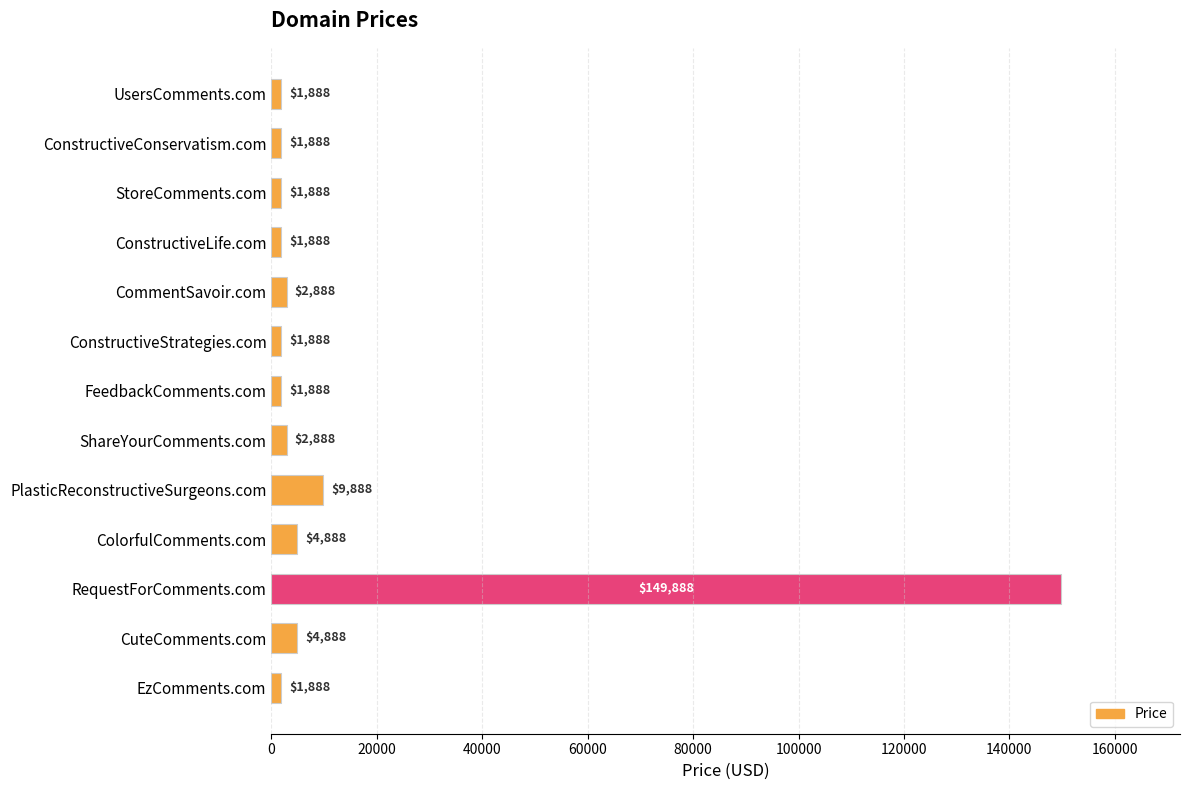

What value does the data have at ConstructiveStrategies.com, to the nearest 100?

1900